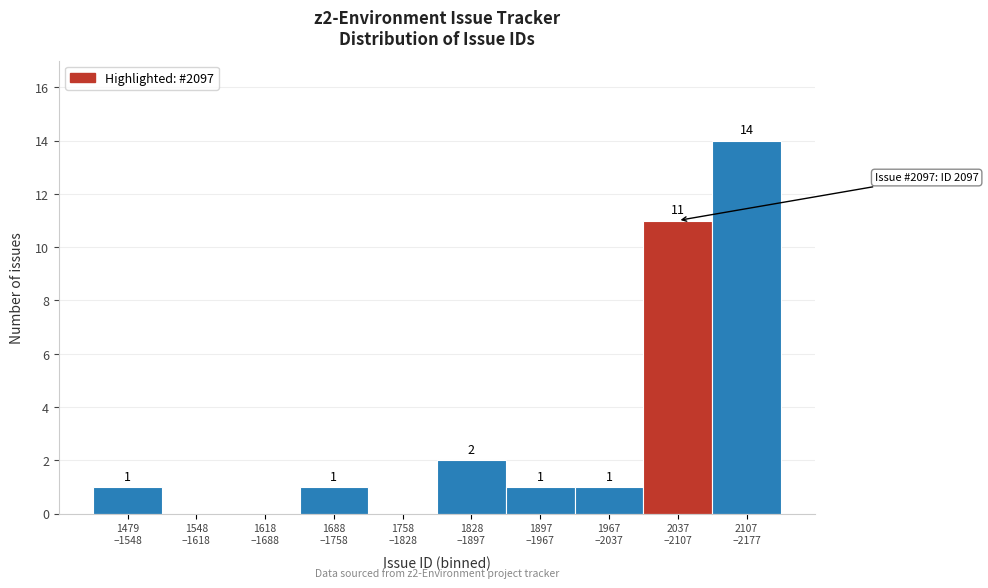

What is the maximum value shown in the chart?

14